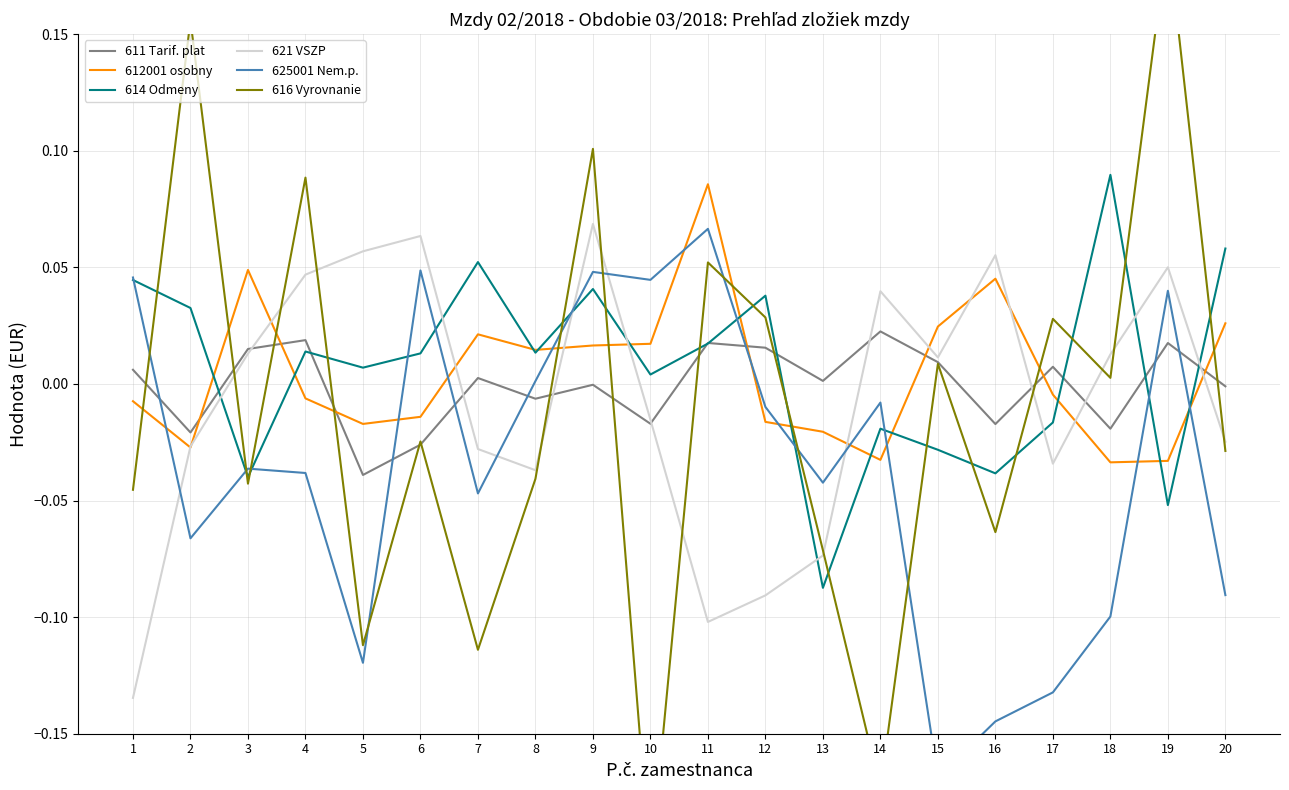

Does the chart display data point markers on the line(s)?

No